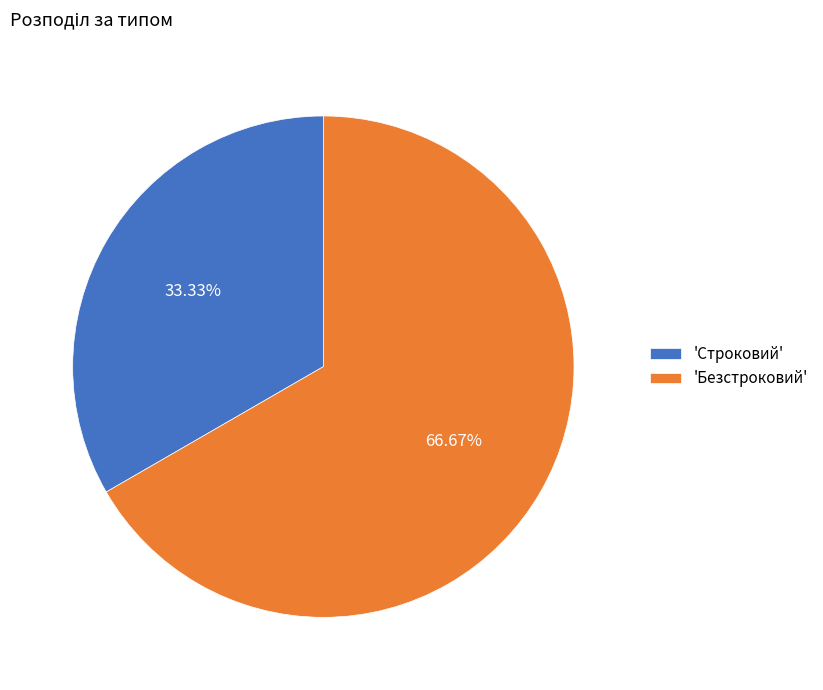

Rank the categories by value from highest to lowest.

'Безстроковий', 'Строковий'